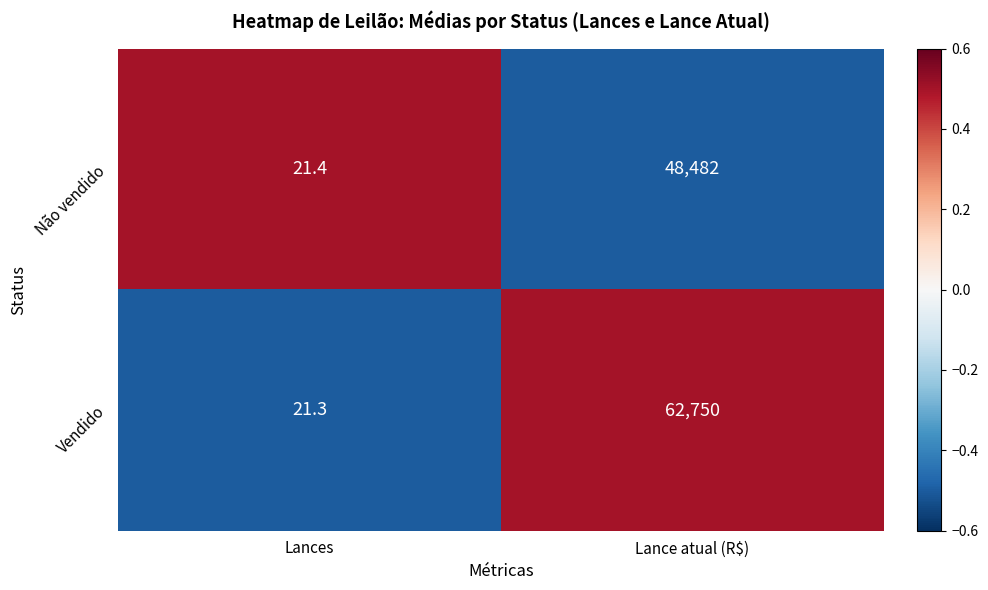

At Lances, list the series in order from smallest to largest.

Vendido, Não vendido